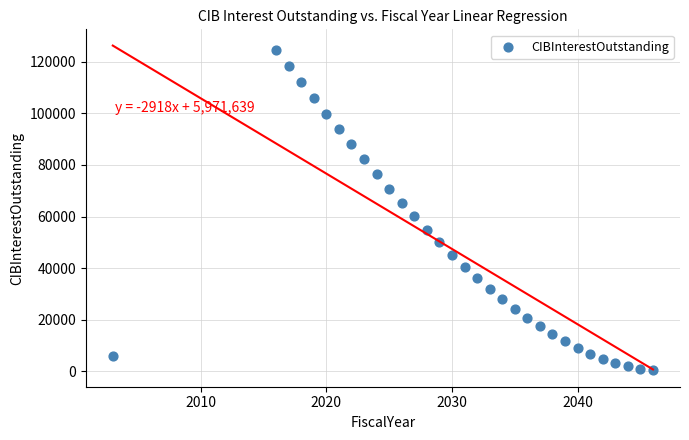

What is the range of X values (max minus min)?

43.0